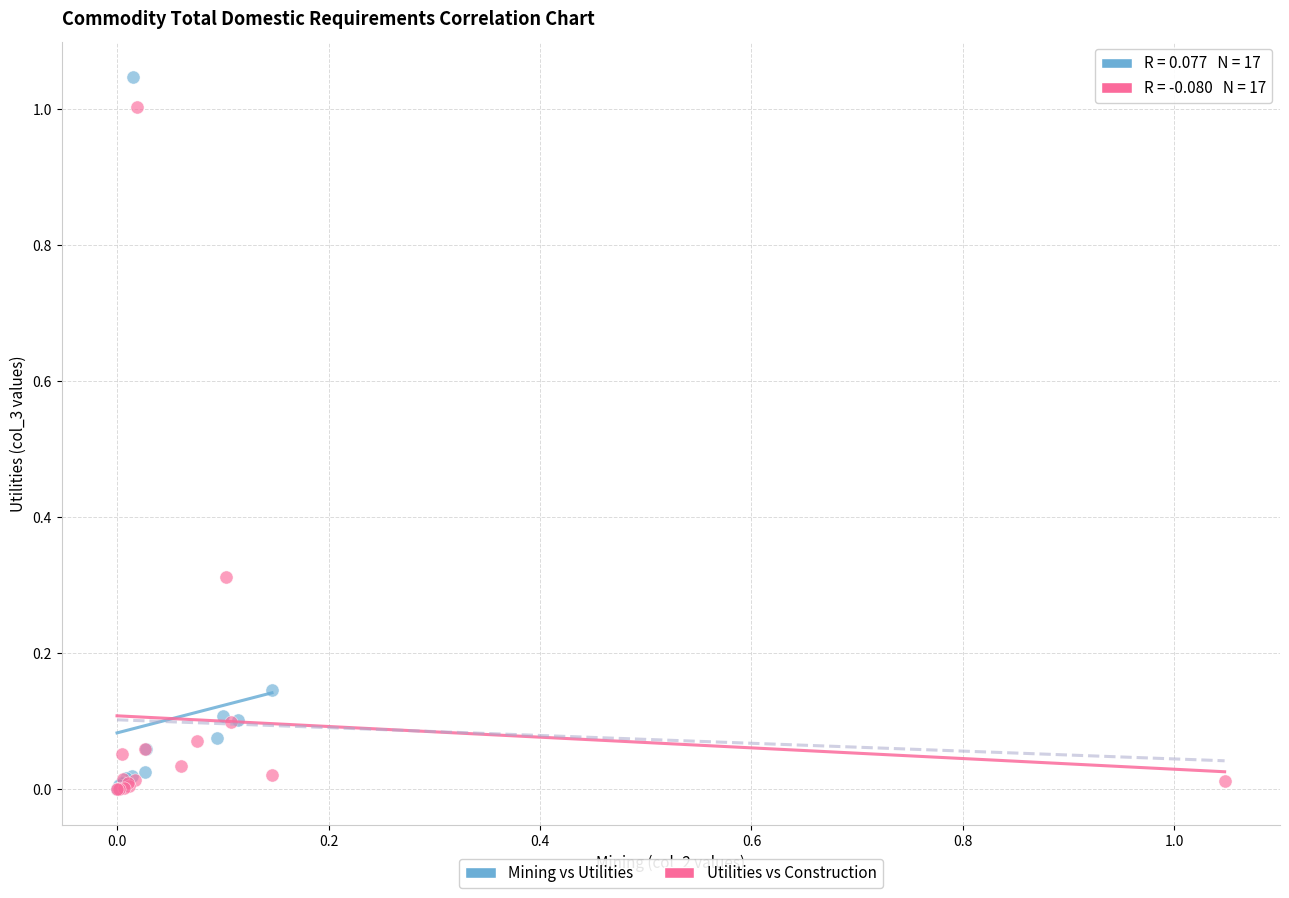

What are all the series names shown in the legend?

Mining vs Utilities, Utilities vs Construction